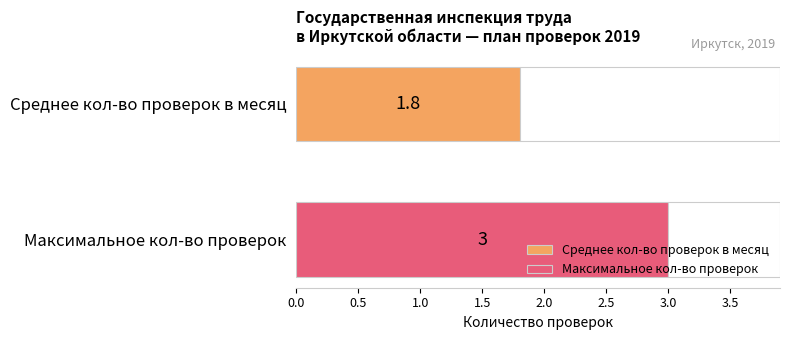

Are the bars grouped side by side (vs. stacked)?

Yes